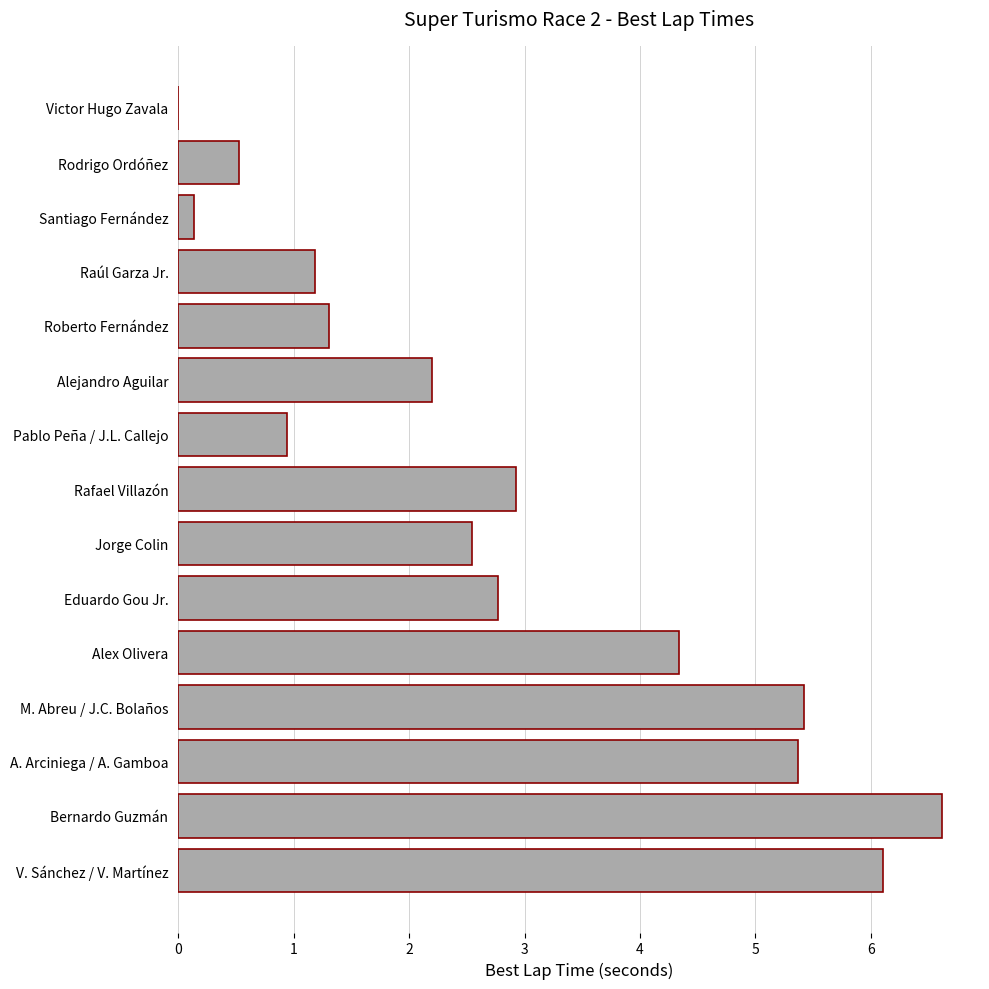

What is the sum of all values?

42.4